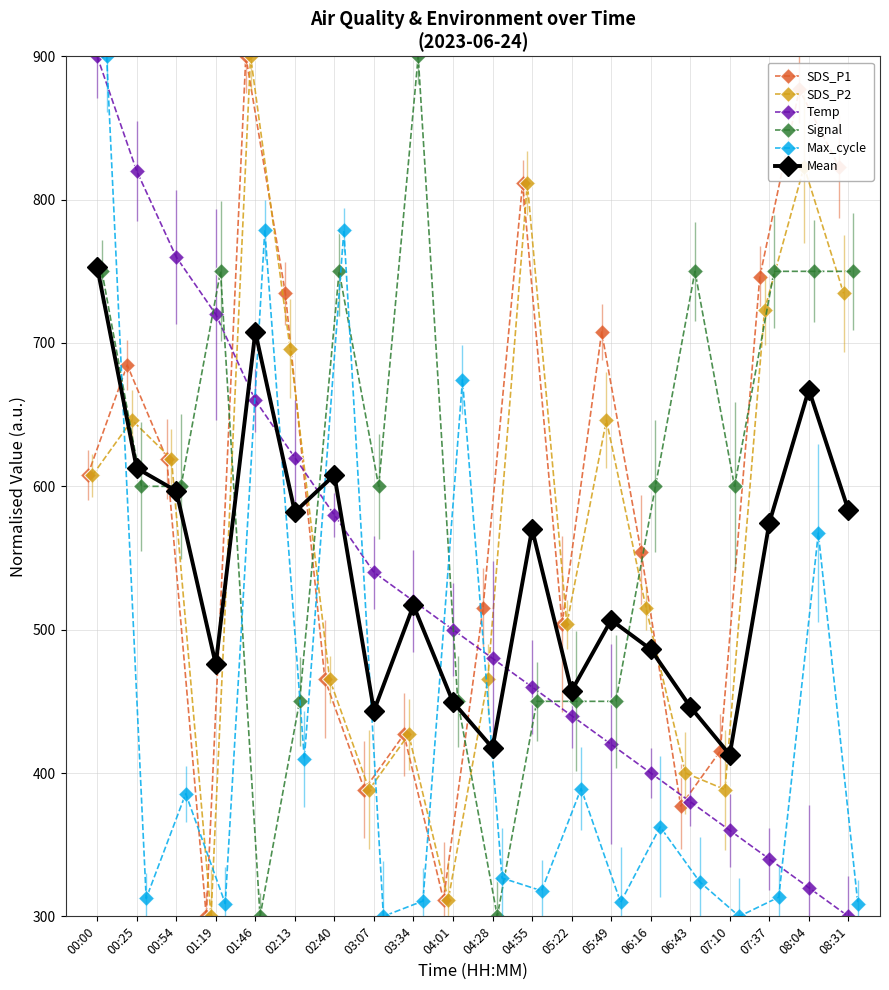

Reading left to right, extract all data points from this chart.

SDS_P1: 00:00=607.7	00:25=684.6	00:54=619.2	01:19=300.0	01:46=900.0	02:13=734.6	02:40=465.4	03:07=388.5	03:34=426.9	04:01=311.5	04:28=515.4	04:55=811.5	05:22=503.8	05:49=707.7	06:16=553.8	06:43=376.9	07:10=415.4	07:37=746.2	08:04=876.9	08:31=823.1
SDS_P2: 00:00=607.7	00:25=646.2	00:54=619.2	01:19=300.0	01:46=900.0	02:13=696.2	02:40=465.4	03:07=388.5	03:34=426.9	04:01=311.5	04:28=465.4	04:55=811.5	05:22=503.8	05:49=646.2	06:16=515.4	06:43=400.0	07:10=388.5	07:37=723.1	08:04=823.1	08:31=734.6
Temp: 00:00=900.0	00:25=820.0	00:54=760.0	01:19=720.0	01:46=660.0	02:13=620.0	02:40=580.0	03:07=540.0	03:34=520.0	04:01=500.0	04:28=480.0	04:55=460.0	05:22=440.0	05:49=420.0	06:16=400.0	06:43=380.0	07:10=360.0	07:37=340.0	08:04=320.0	08:31=300.0
Signal: 00:00=750.0	00:25=600.0	00:54=600.0	01:19=750.0	01:46=300.0	02:13=450.0	02:40=750.0	03:07=600.0	03:34=900.0	04:01=450.0	04:28=300.0	04:55=450.0	05:22=450.0	05:49=450.0	06:16=600.0	06:43=750.0	07:10=600.0	07:37=750.0	08:04=750.0	08:31=750.0
Max_cycle: 00:00=900.0	00:25=312.5	00:54=385.6	01:19=308.9	01:46=778.8	02:13=409.7	02:40=778.8	03:07=300.0	03:34=310.7	04:01=674.4	04:28=326.7	04:55=317.8	05:22=389.2	05:49=309.8	06:16=362.4	06:43=324.1	07:10=300.0	07:37=313.4	08:04=567.5	08:31=308.9
Mean: 00:00=753.1	00:25=612.7	00:54=596.8	01:19=475.8	01:46=707.8	02:13=582.1	02:40=607.9	03:07=443.4	03:34=516.9	04:01=449.5	04:28=417.5	04:55=570.2	05:22=457.4	05:49=506.7	06:16=486.3	06:43=446.2	07:10=412.8	07:37=574.5	08:04=667.5	08:31=583.3